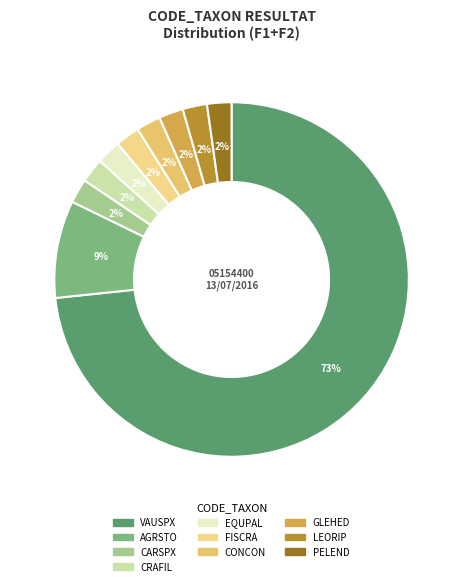

Which slice is the smallest?

CARSPX